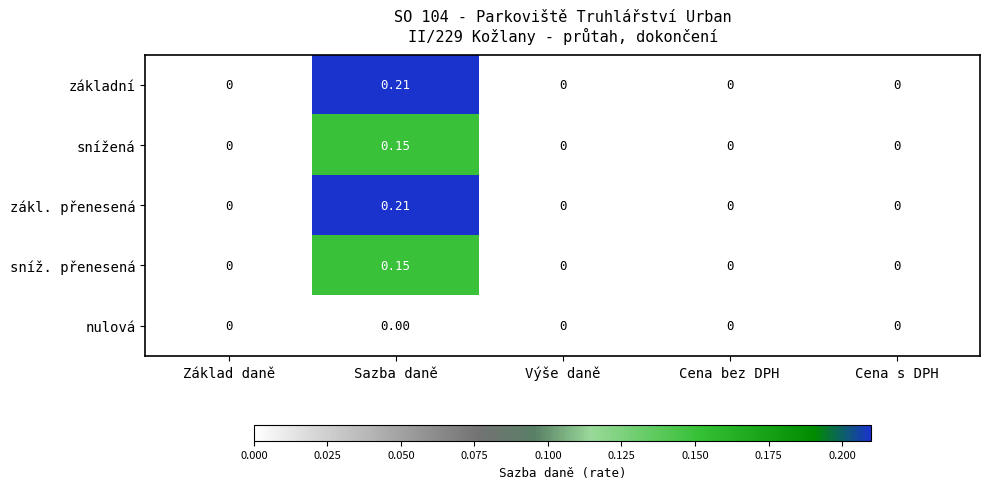

How many values in the zákl. přenesená series exceed 0?

1